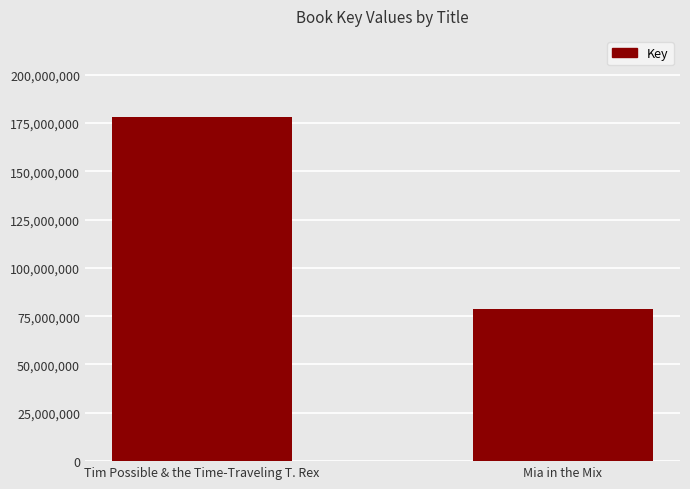

Reading left to right, transcribe all the data shown in this chart.

Tim Possible & the Time-Traveling T. Rex=178086993	Mia in the Mix=78665801